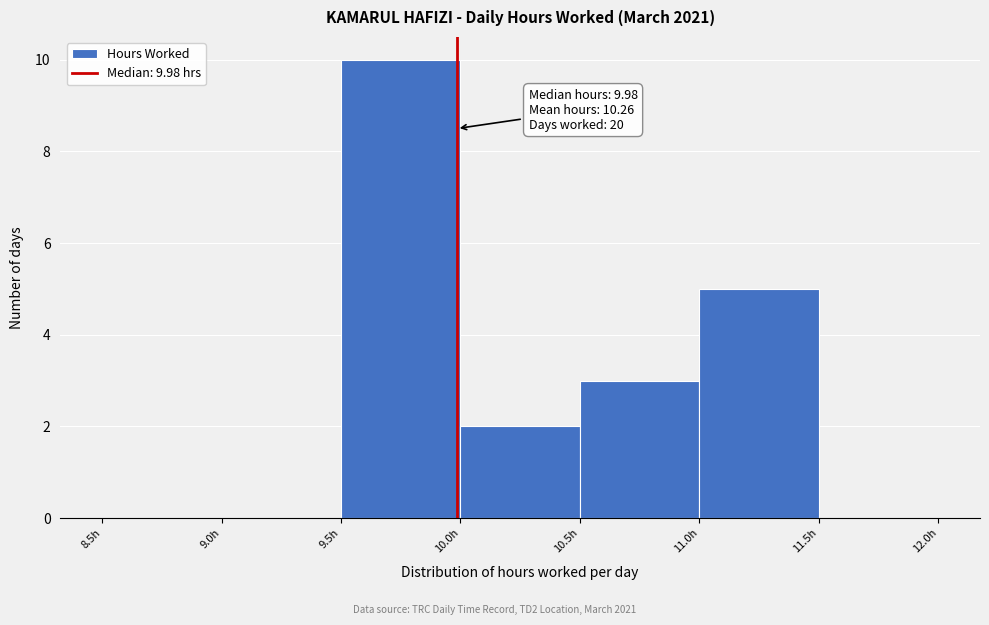

Over which range of the x-axis is the bar tallest?

9.5 to 10.0